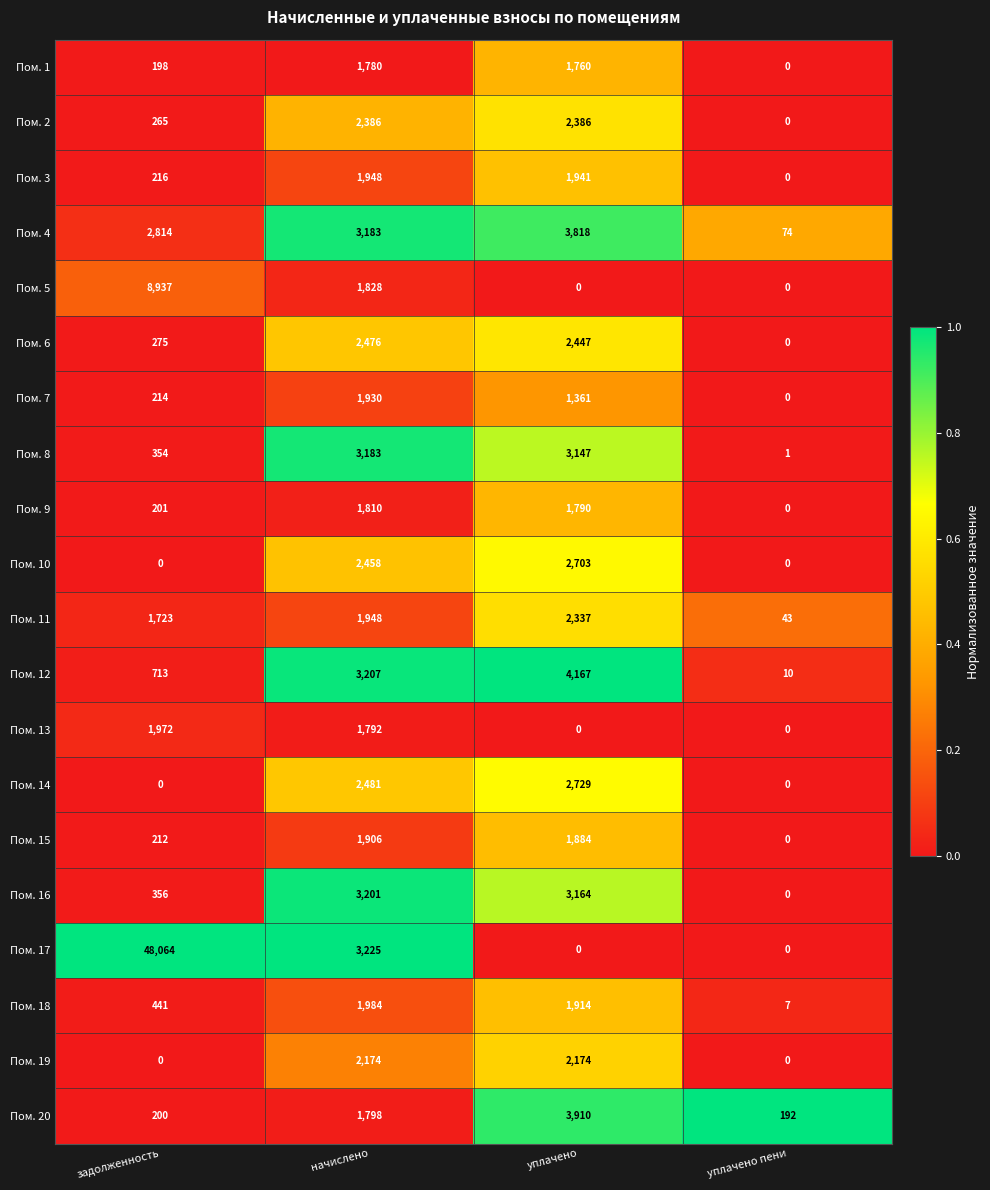

True or false: Пом. 19 has a value of 3622 at начислено.

False